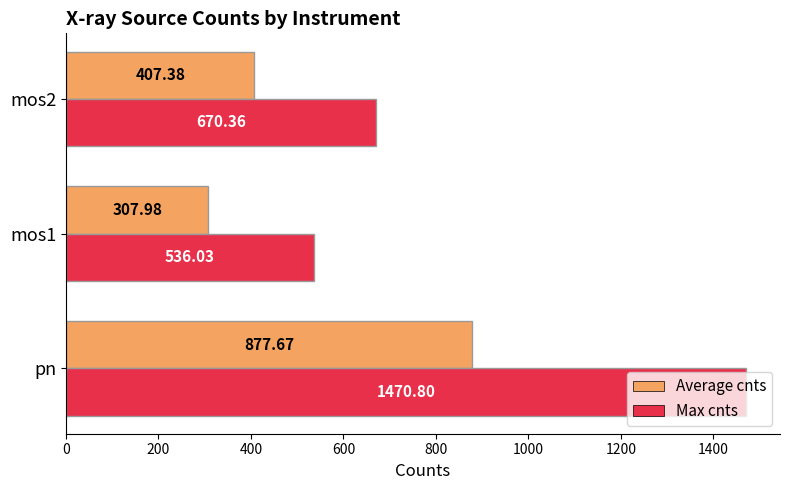

Which series has the widest spread of values?

Max cnts